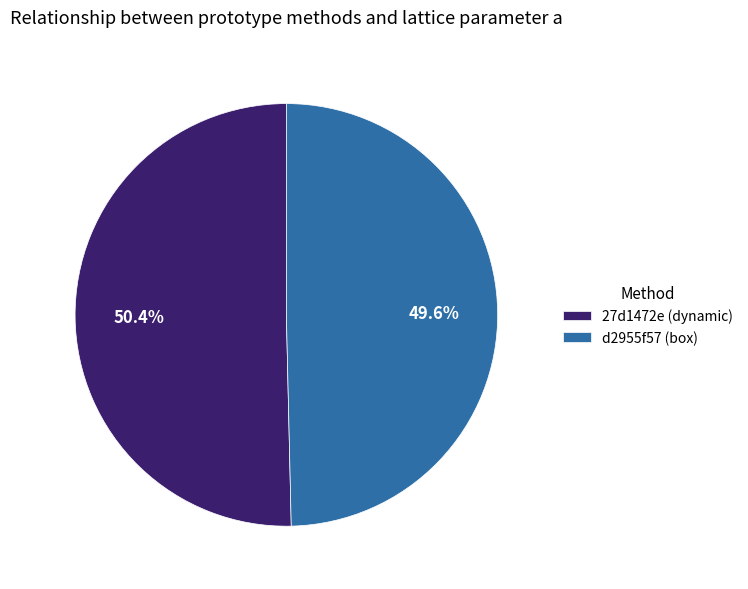

To the nearest percent, what is the combined percentage of 27d1472e (dynamic) and d2955f57 (box)?

100%